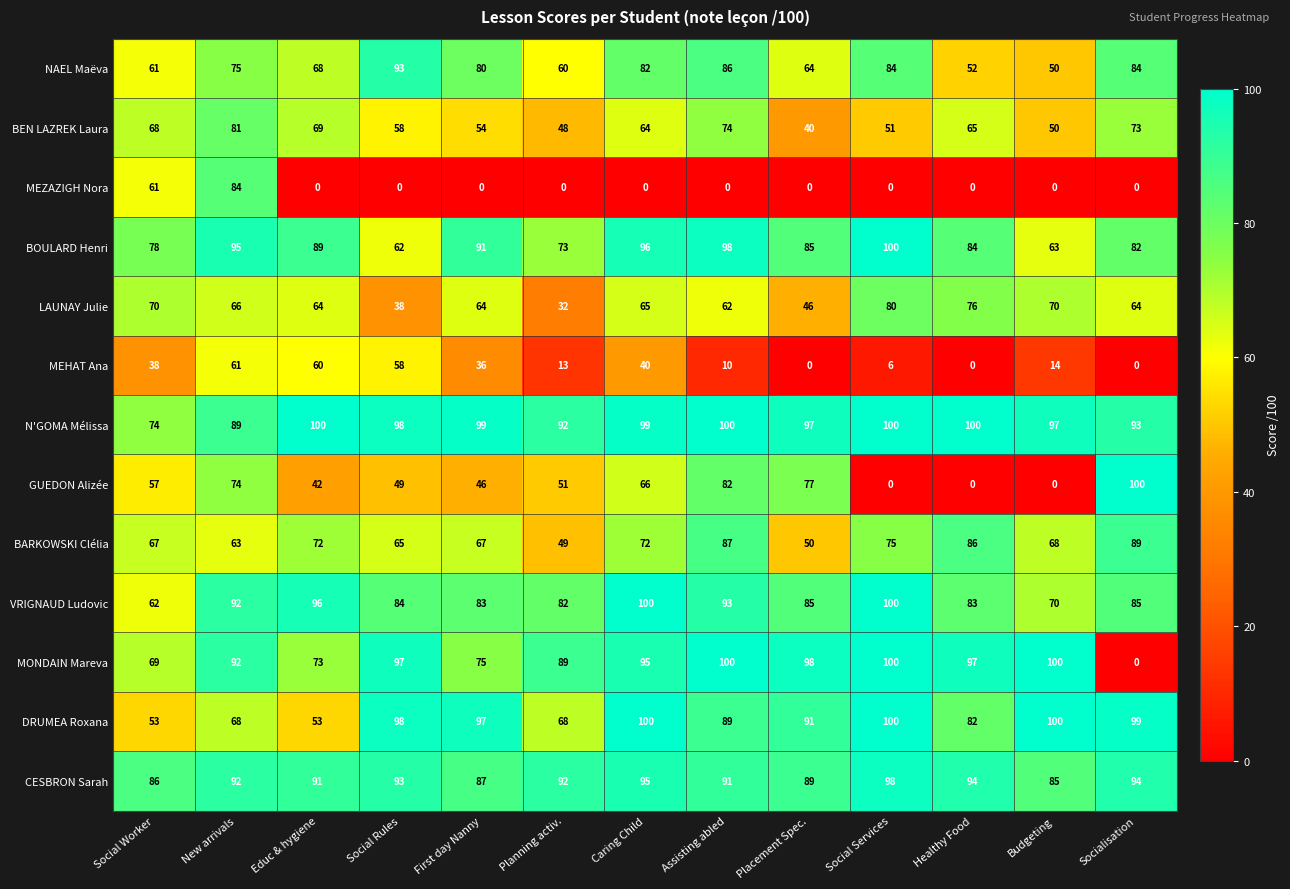

Which series changed the most between New arrivals and Educ & hygiene?

MEZAZIGH Nora